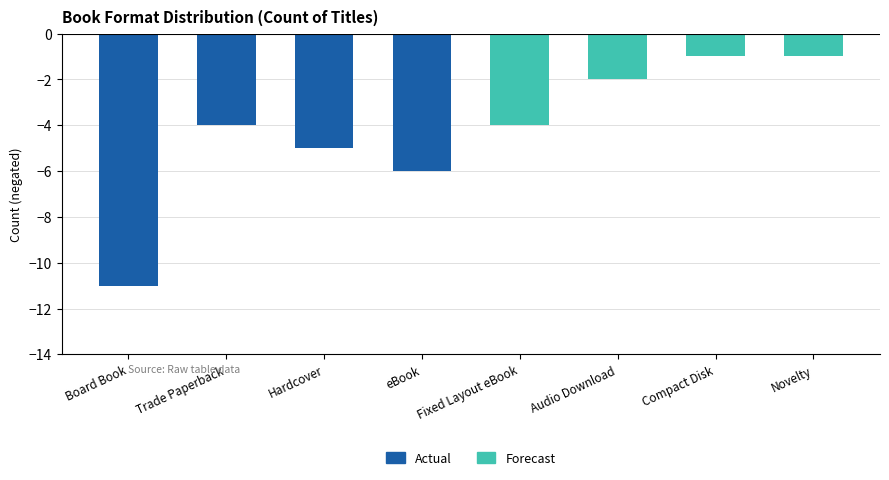

Which category has the lowest value in the Actual series?

Board Book